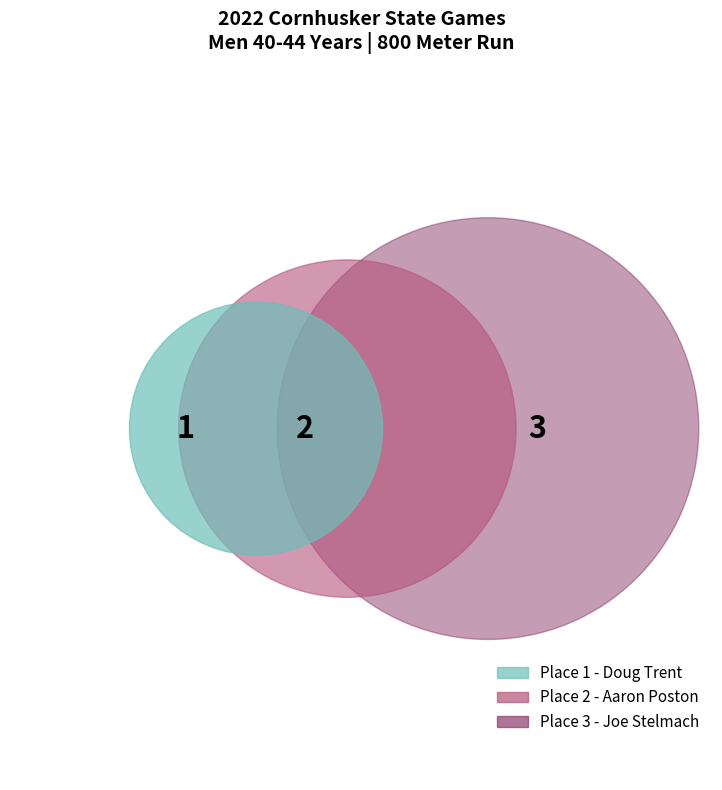

To the nearest percent, what is the average slice percentage?

33%